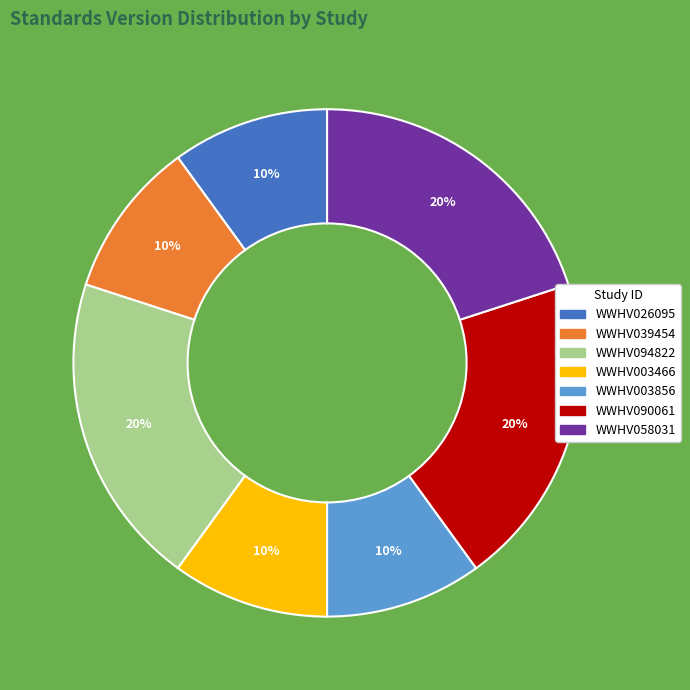

How many slices are in this pie chart?

7